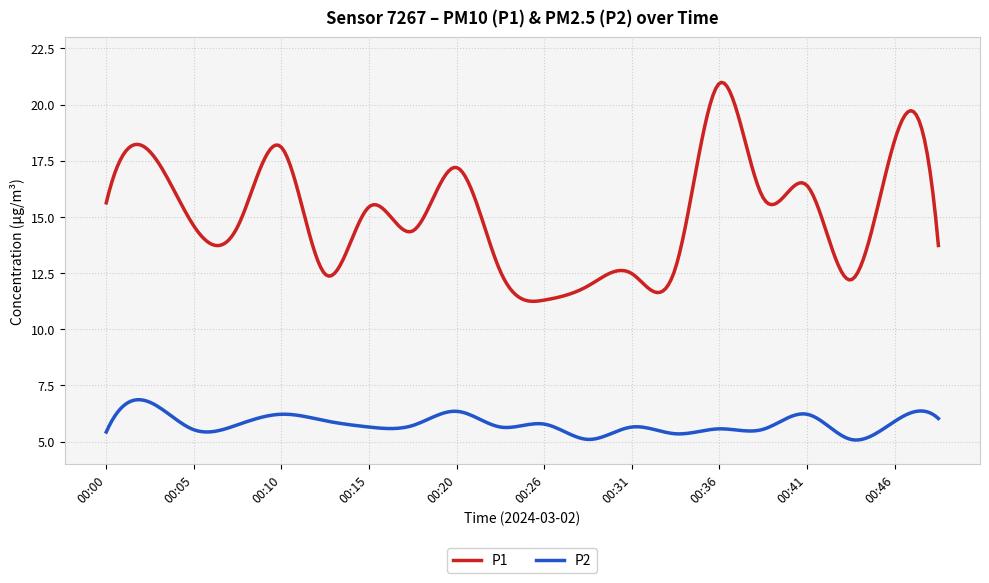

What is the maximum value shown in the chart?

21.0